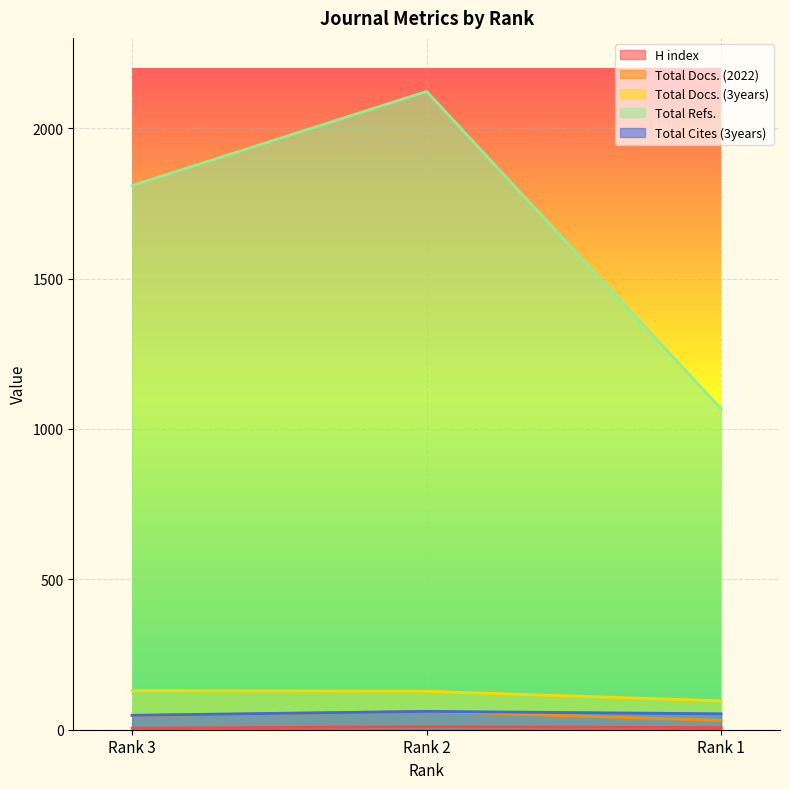

What are all the series names shown in the legend?

H index, Total Docs. (2022), Total Docs. (3years), Total Refs., Total Cites (3years)